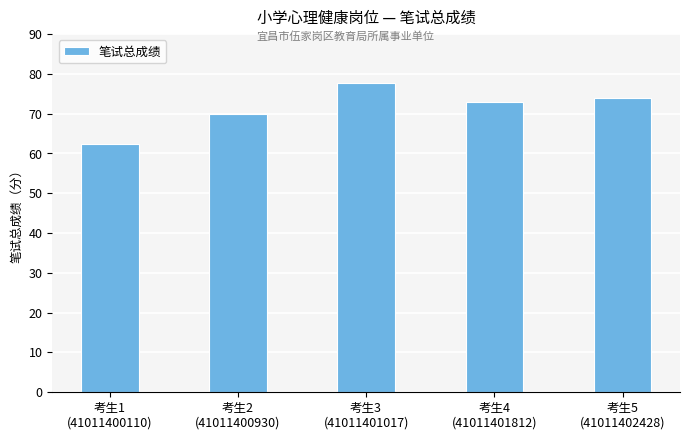

Is it true that the value at 考生5
(41011402428) is 30.4?

False